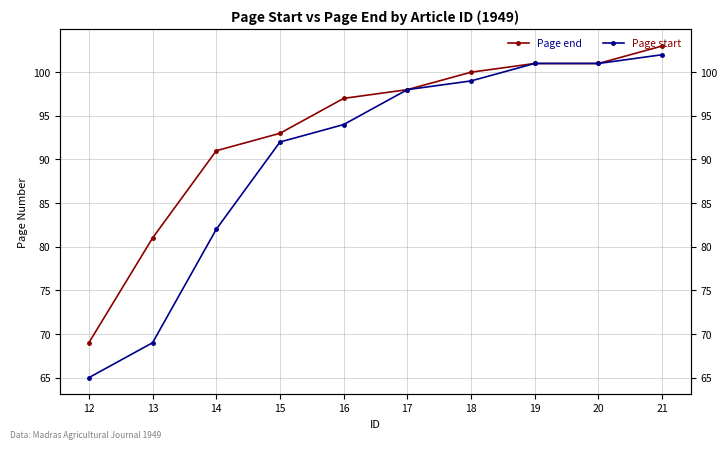

True or false: Page start has more than 0 points higher than both neighbors.

False